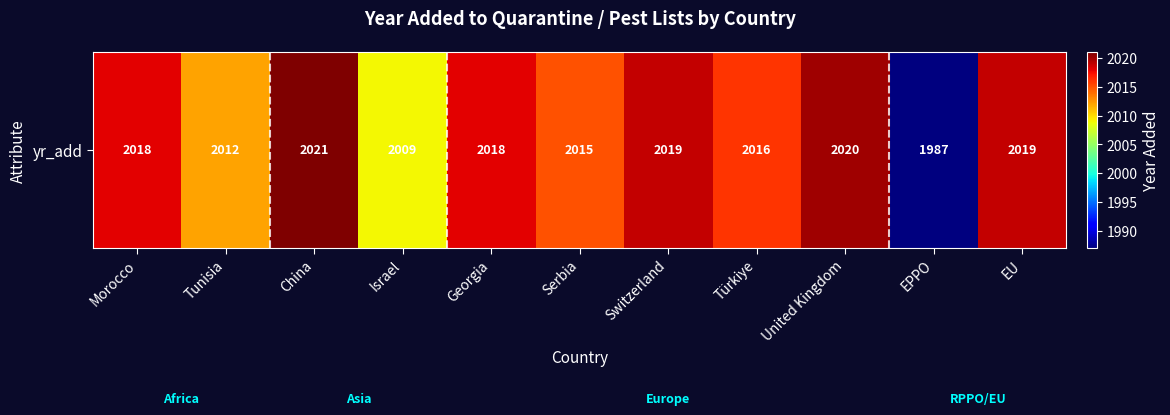

How many values exceed 2018?

4